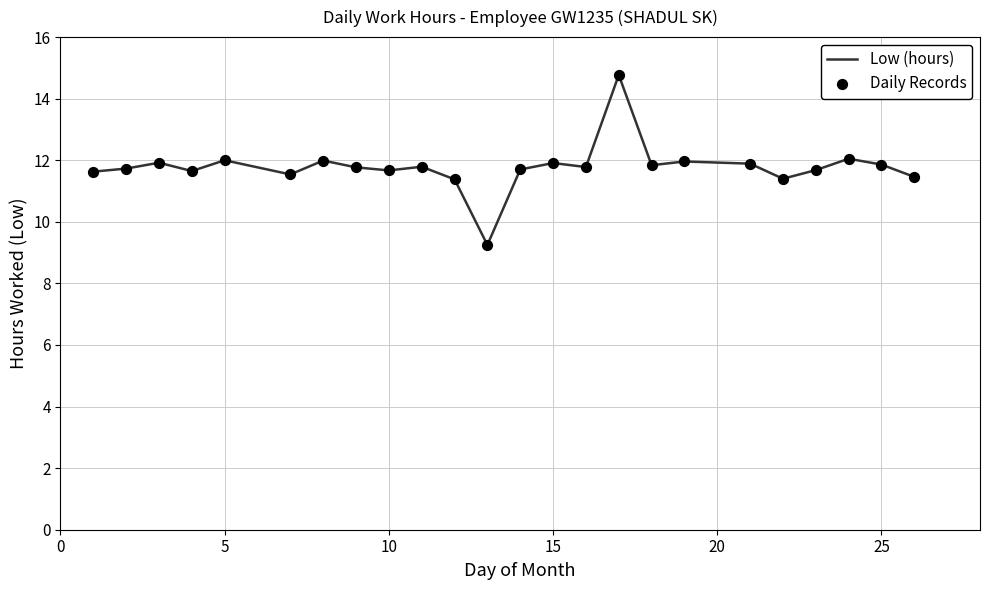

What is the greatest value displayed?

14.8